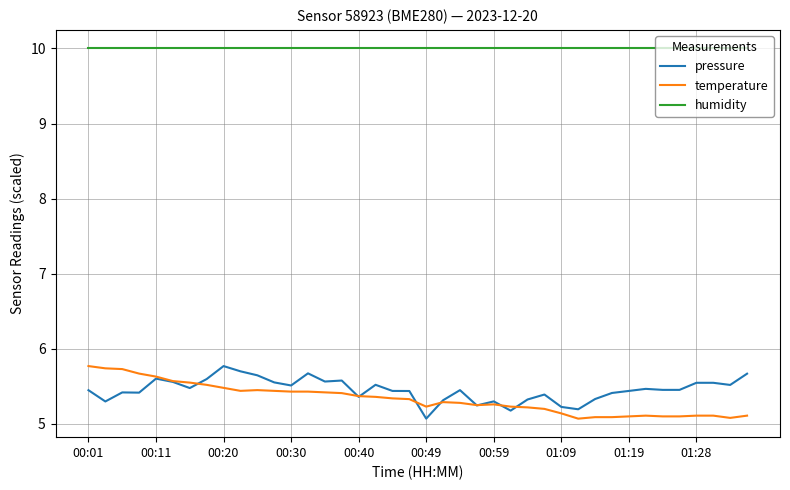

True or false: humidity and temperature intersect in this chart.

False